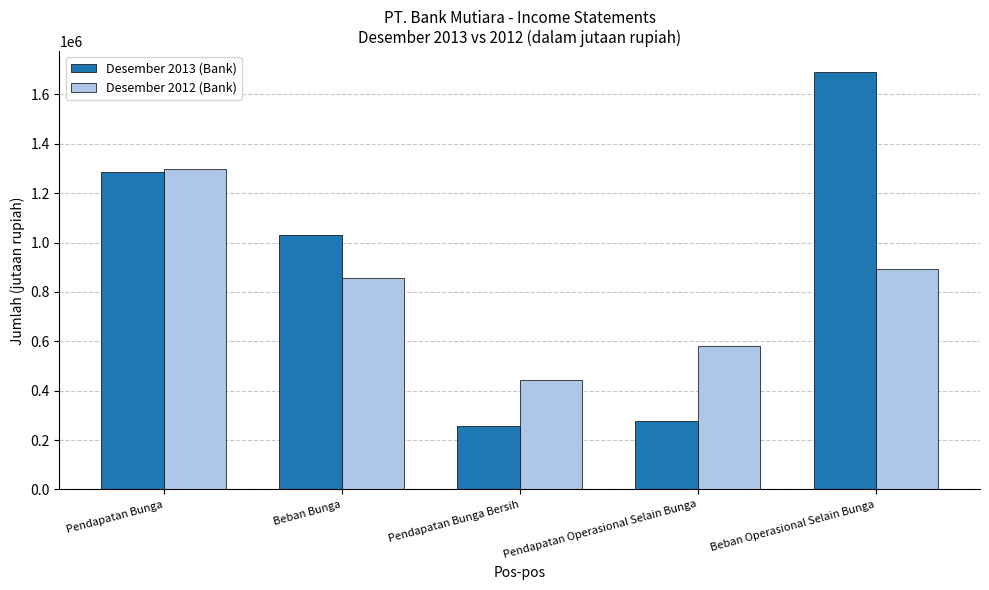

What is the difference between the Desember 2012 (Bank) values at Beban Operasional Selain Bunga and Pendapatan Bunga?

407937